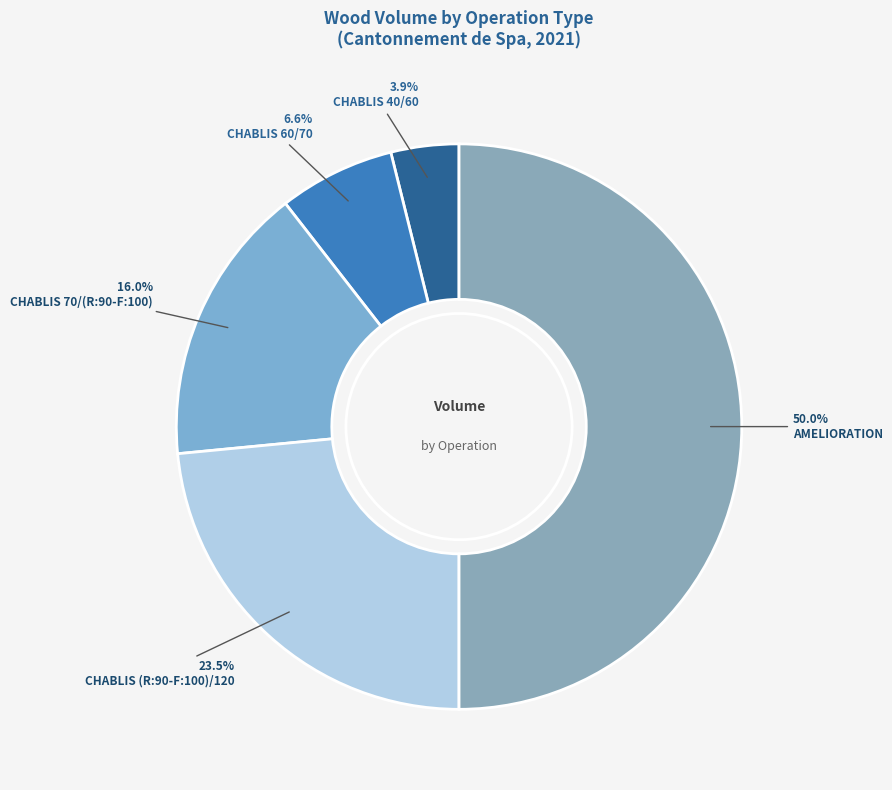

Rank the categories by value from highest to lowest.

AMELIORATION, CHABLIS (R:90-F:100)/120, CHABLIS 70/(R:90-F:100), CHABLIS 60/70, CHABLIS 40/60